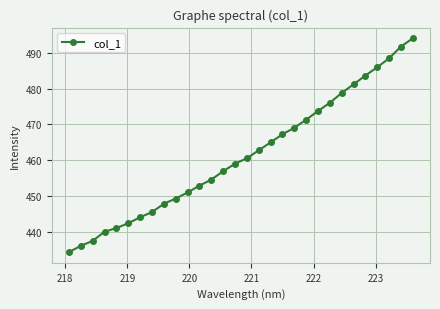

Is this an area chart (filled region under the line)?

No